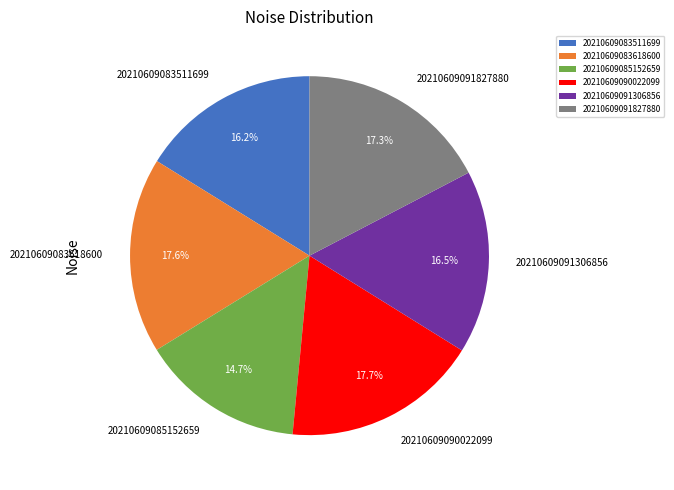

True or false: 20210609091827880 accounts for 17% of the total.

True